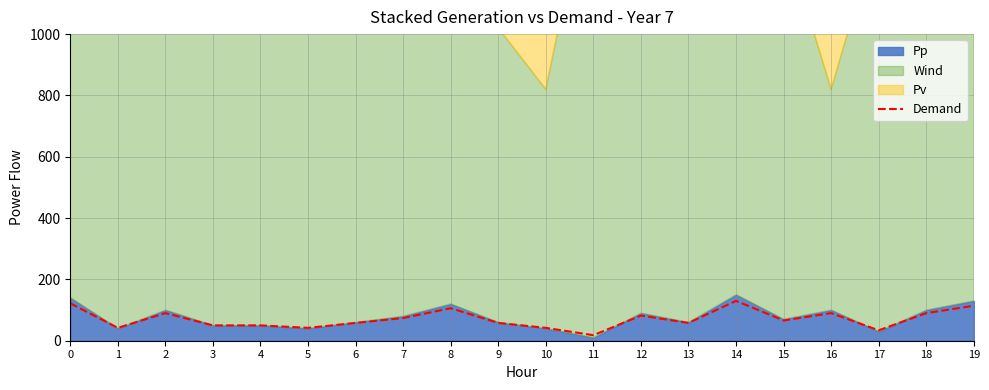

Reading right to left, extract all data points from this chart.

19=114	18=90	17=34	16=90	15=66	14=130	13=58	12=82	11=18	10=42	9=58	8=106	7=74	6=58	5=42	4=50	3=50	2=90	1=42	0=122